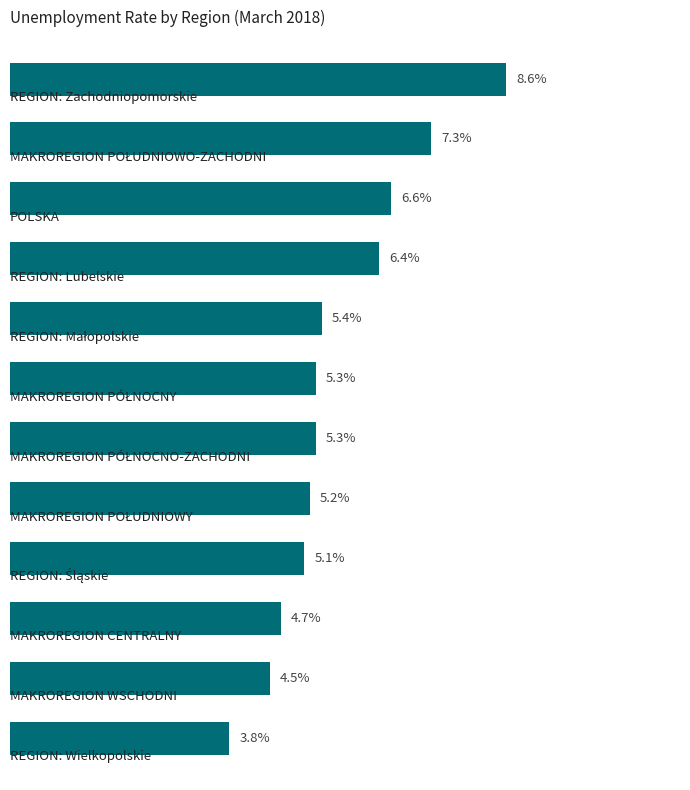

Are the bars horizontal?

Yes